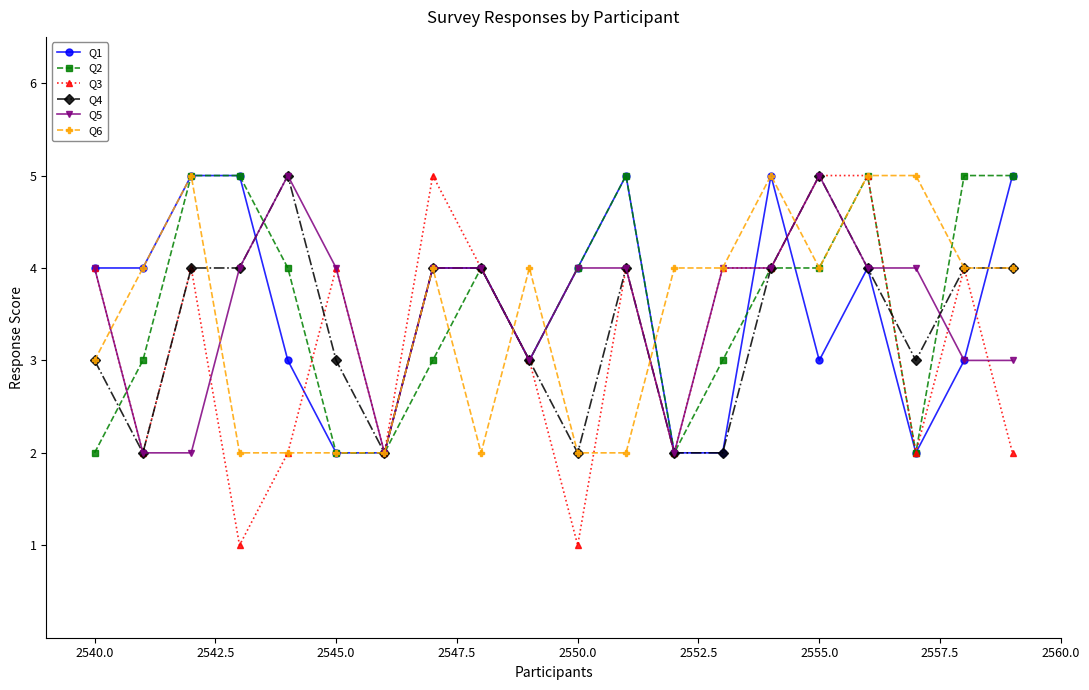

What is the value of the Q4 point at the 3rd from the left?

4